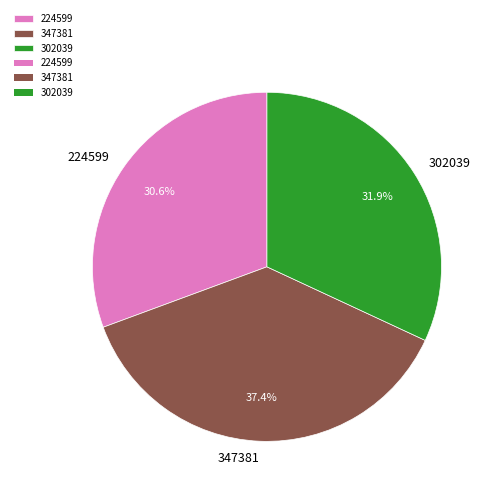

What is the largest slice in the pie chart?

347381